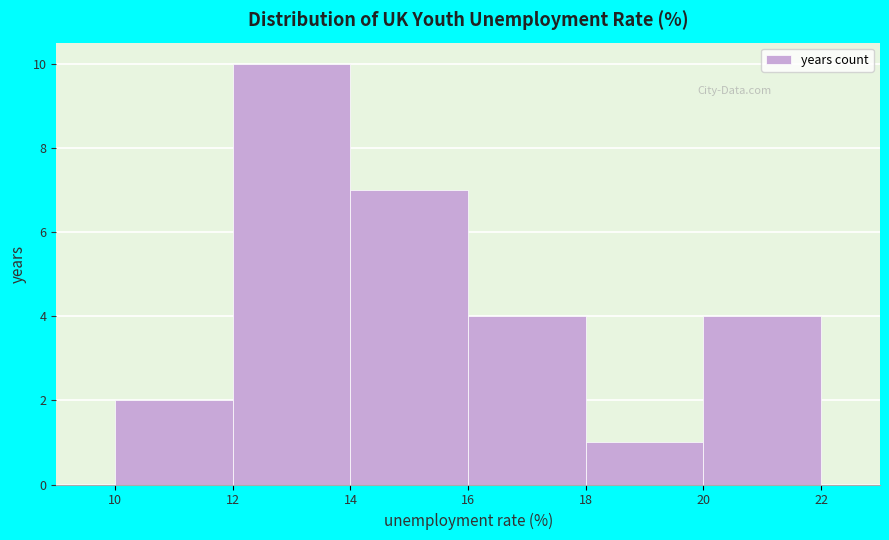

What is the height of the bar covering 16 to 18 on the x-axis? The values are not printed on the chart, so give them approximately, as read against the axis.

4